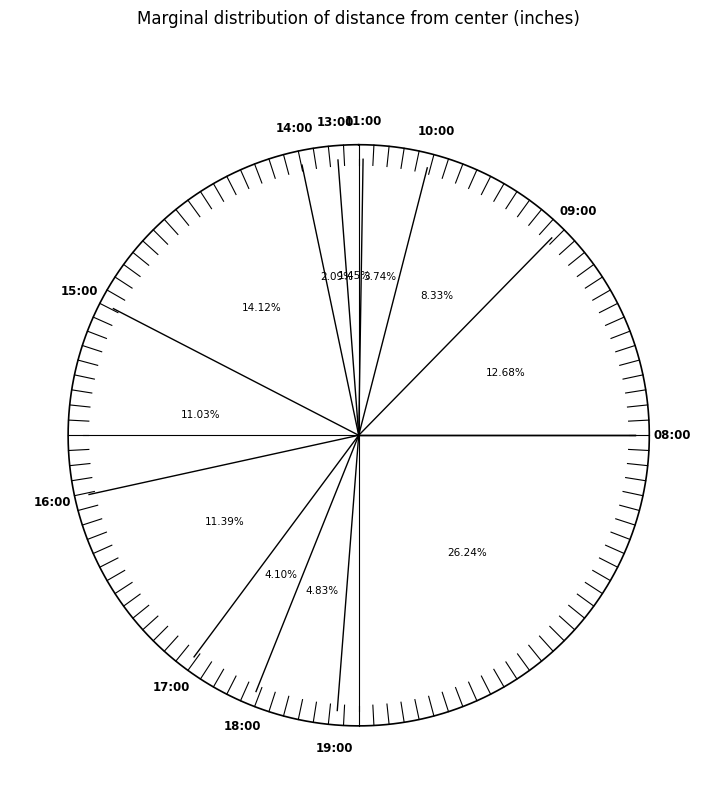

Approximately how many times larger is the value at 19:00 compared to 16:00?

2.3